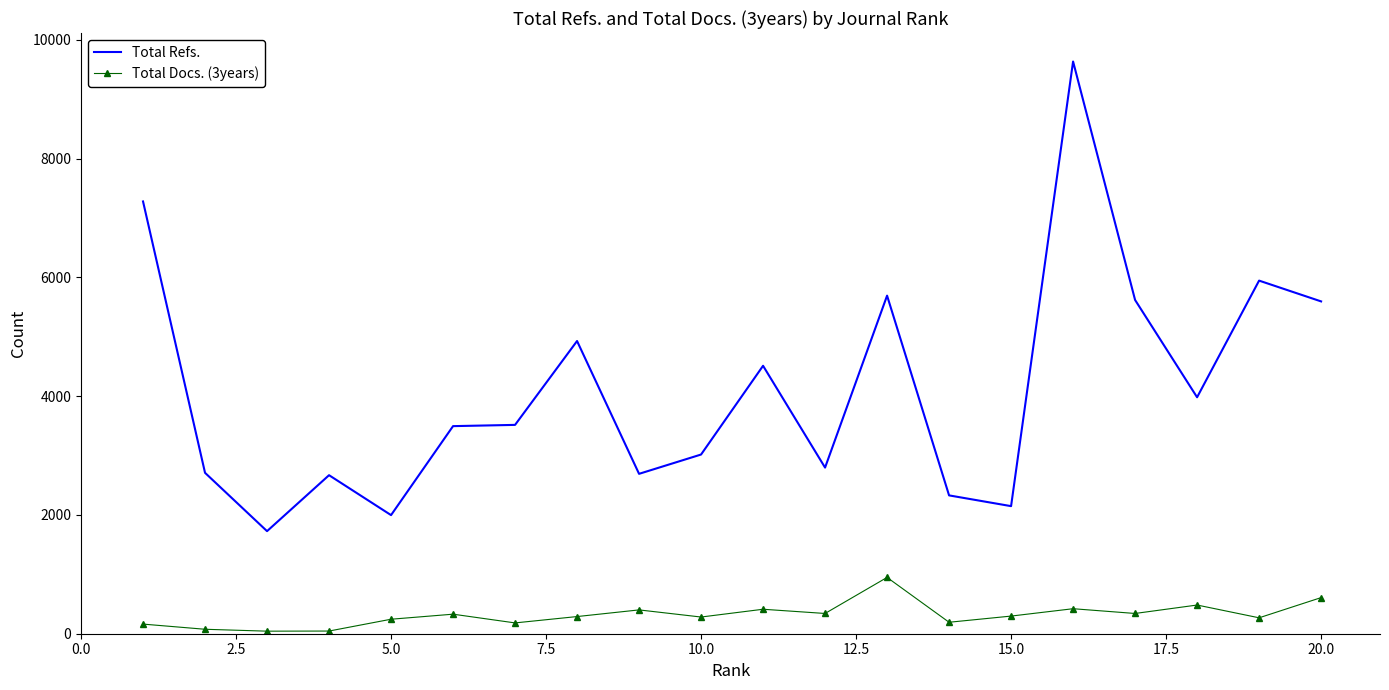

True or false: Total Docs. (3years) and Total Refs. cross at least once.

False